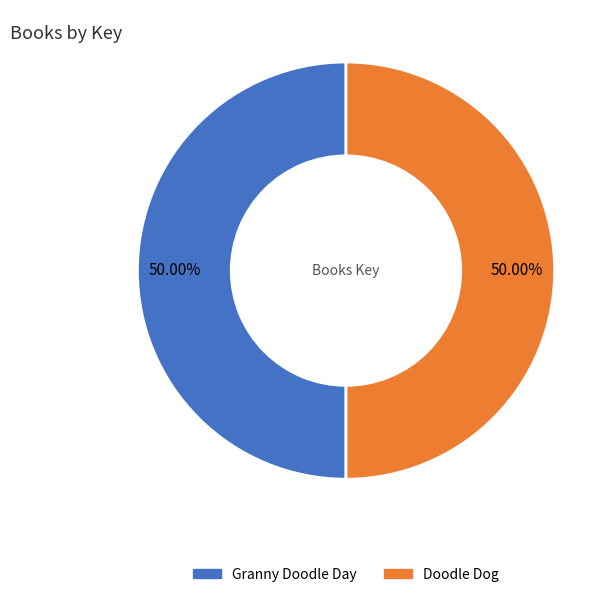

Approximately how many times larger is the value at Doodle Dog compared to Granny Doodle Day?

1.0